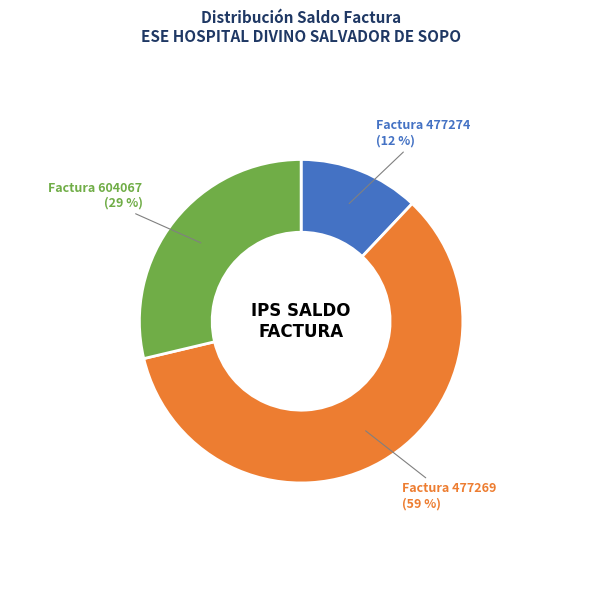

Does any single category account for the majority?

Yes